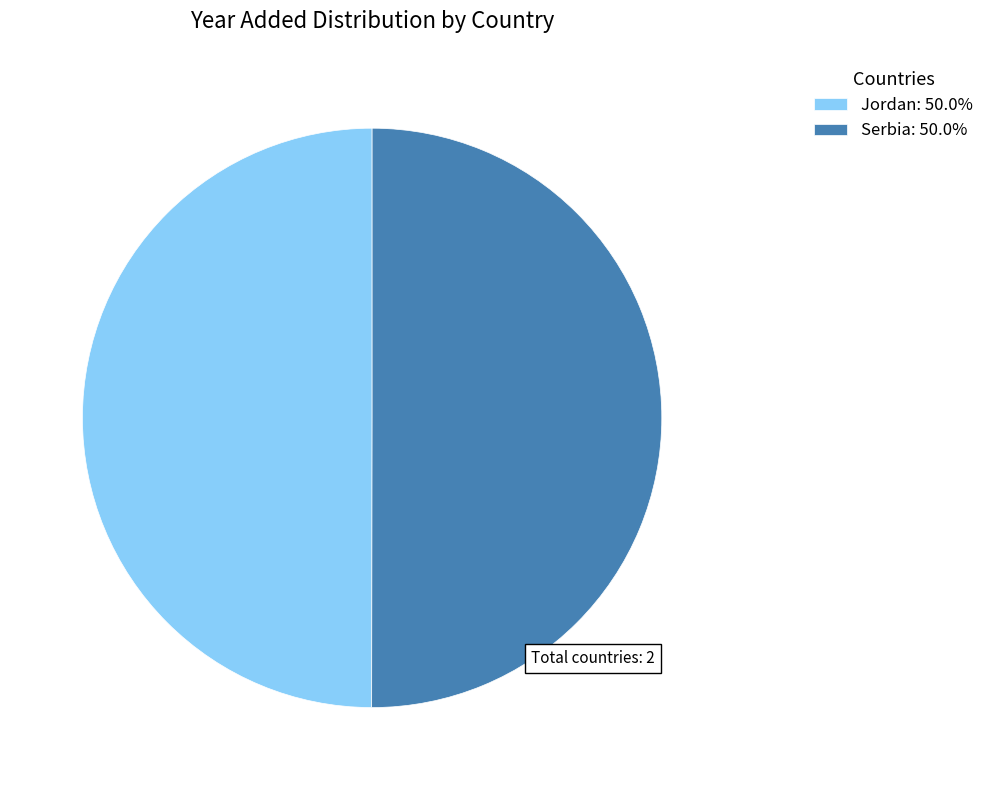

Approximately how many times larger is the value at Serbia: 50.0% compared to Jordan: 50.0%?

1.0